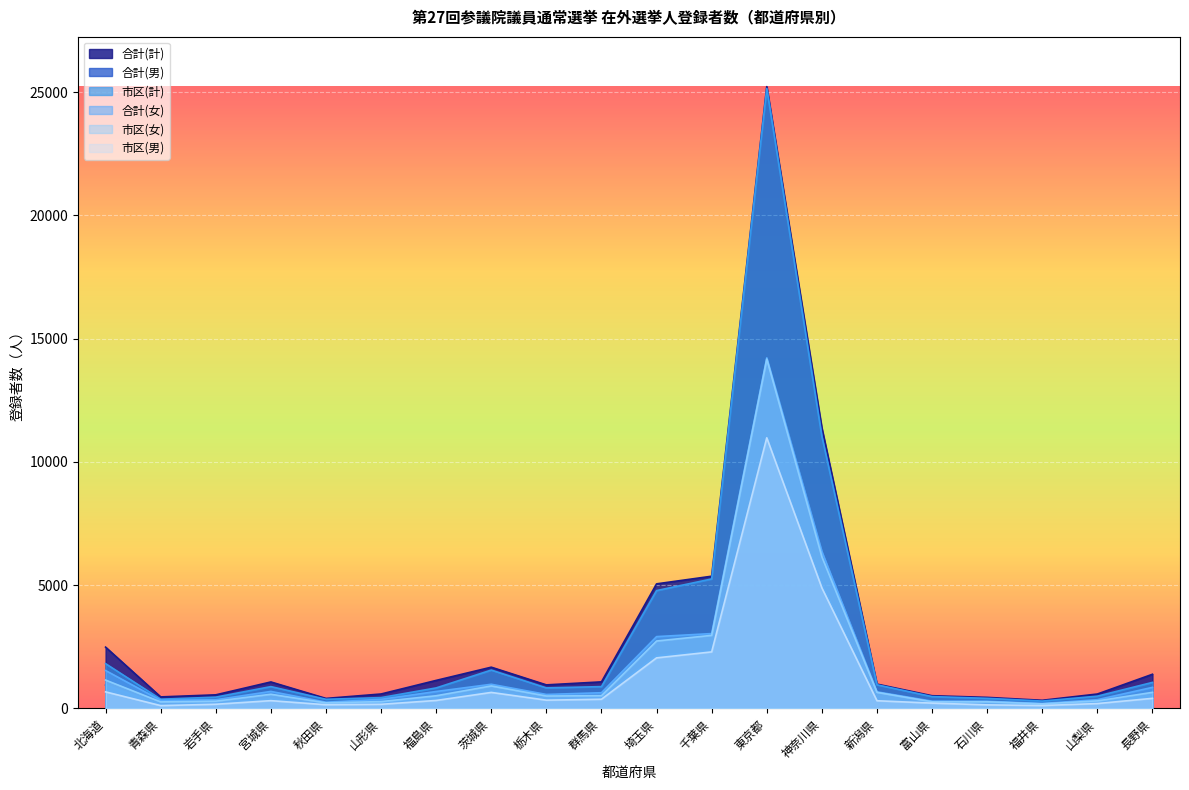

How many values in the 合計(計) series exceed 1069?

9